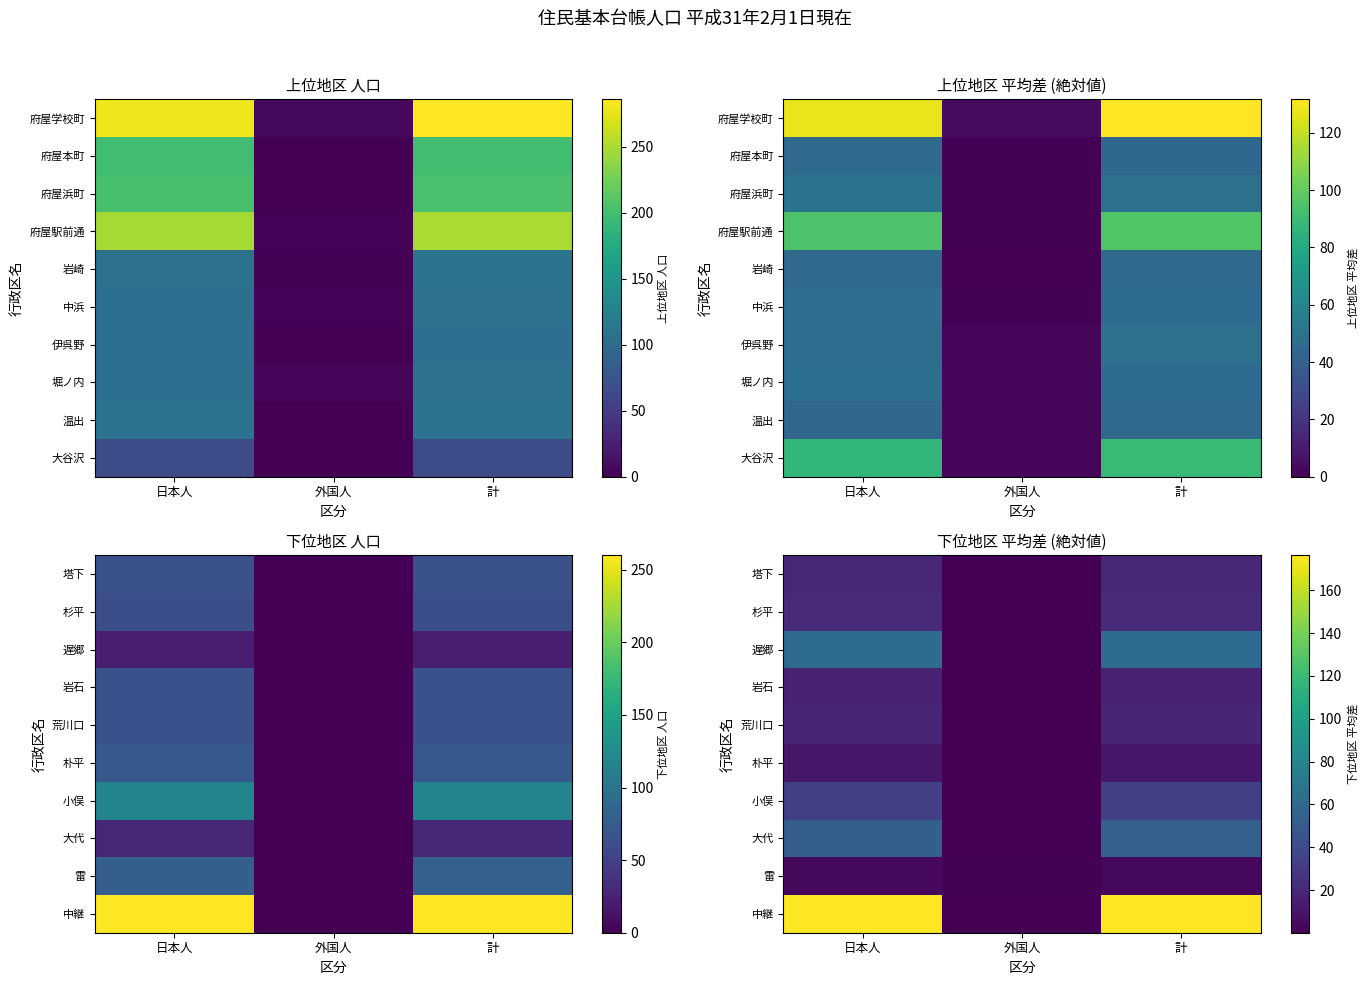

How many data points in 雷 are above 3?

2